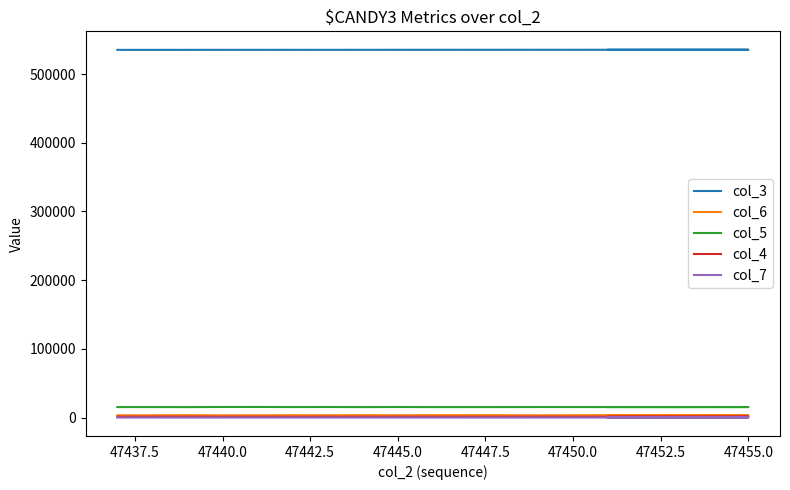

What is the sum of all col_7 values?

1513